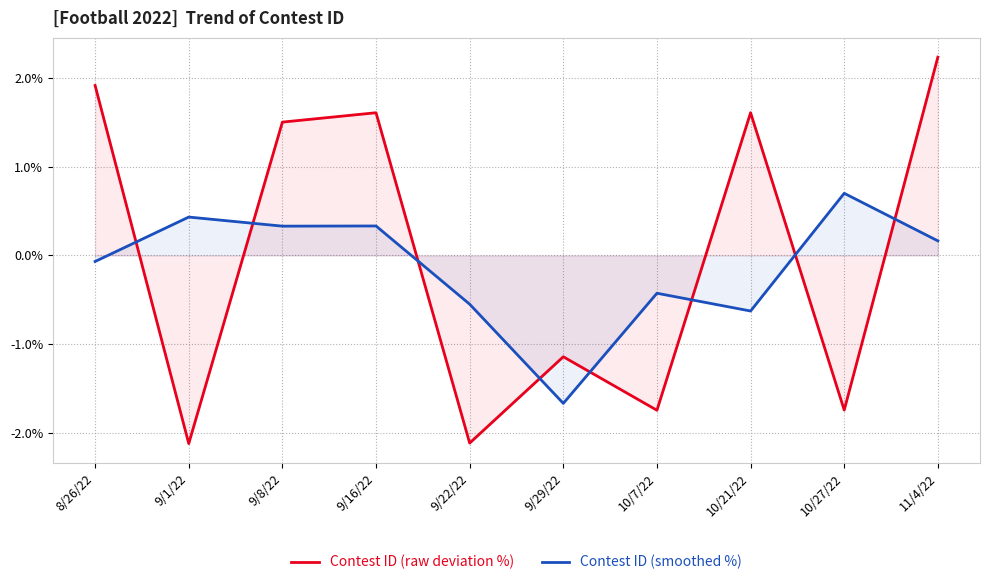

What is the value of the Contest ID (smoothed %) point at the 6th from the left?

-1.7